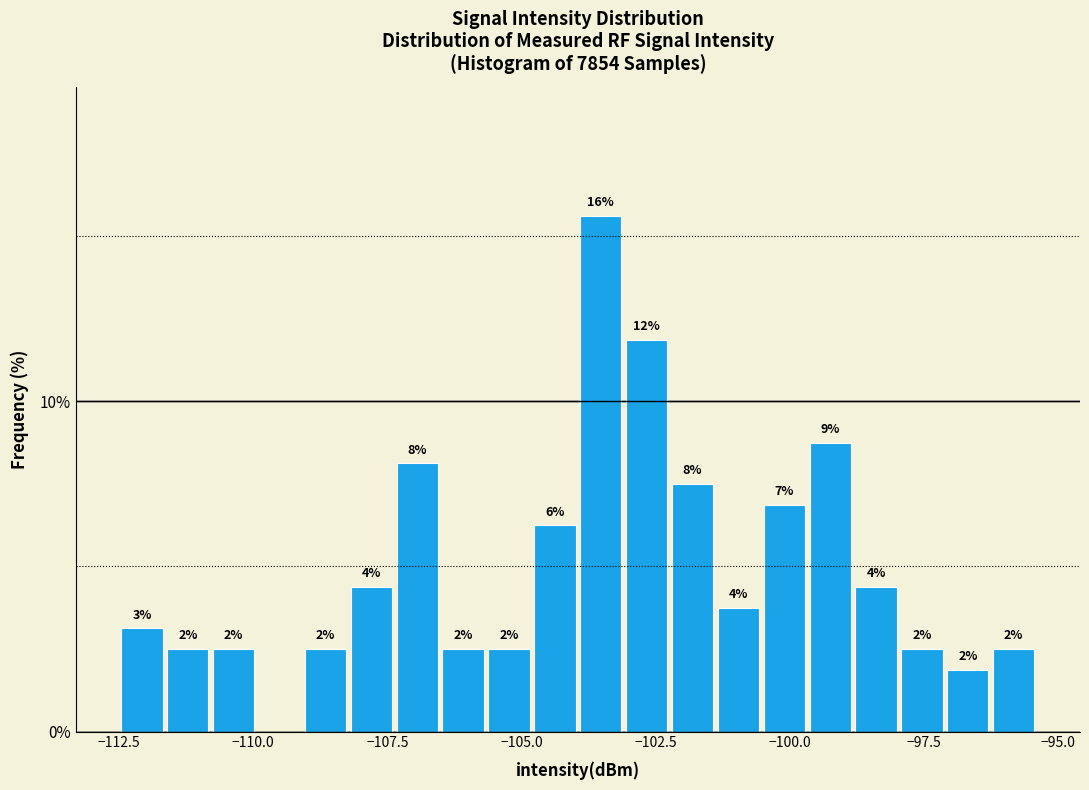

Around what value on the x-axis is the tallest bar? Give the approximate position of its centre, as read against the axis.

-103.5